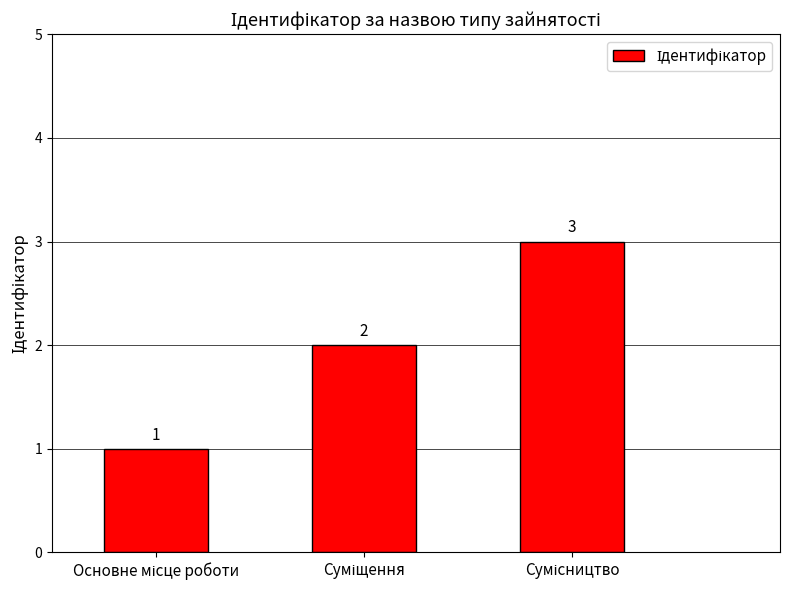

What is the sum of all values?

6